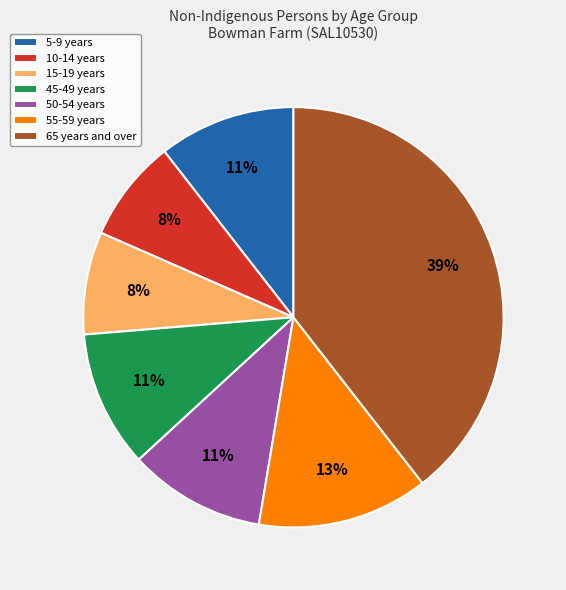

Does 5-9 years represent more than half of the total?

No